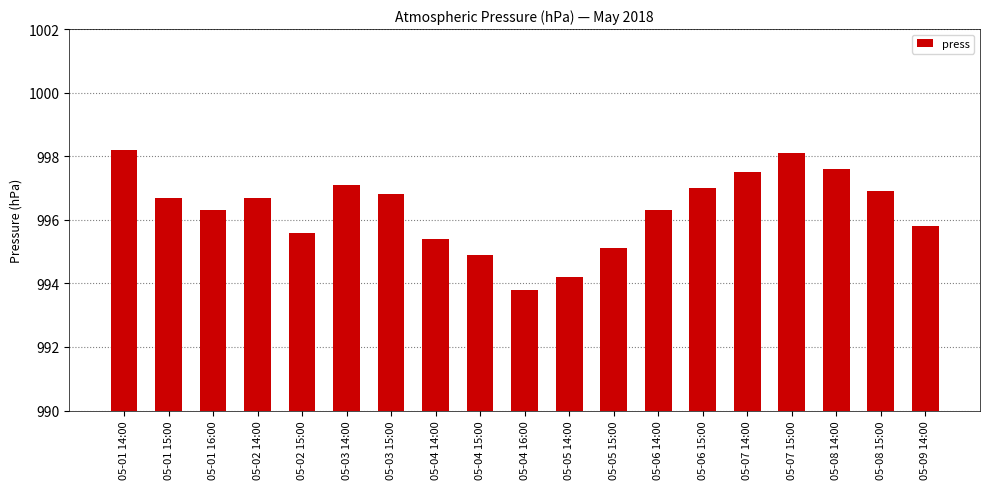

How many series are shown in this chart?

1